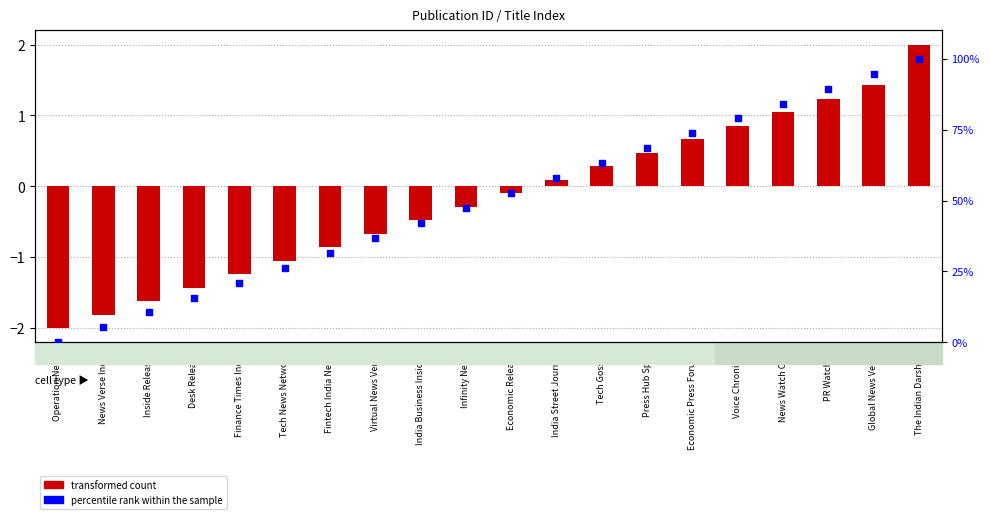

Is the value of percentile rank within the sample at Finance Times India greater than the value of transformed count at Operation News?

Yes